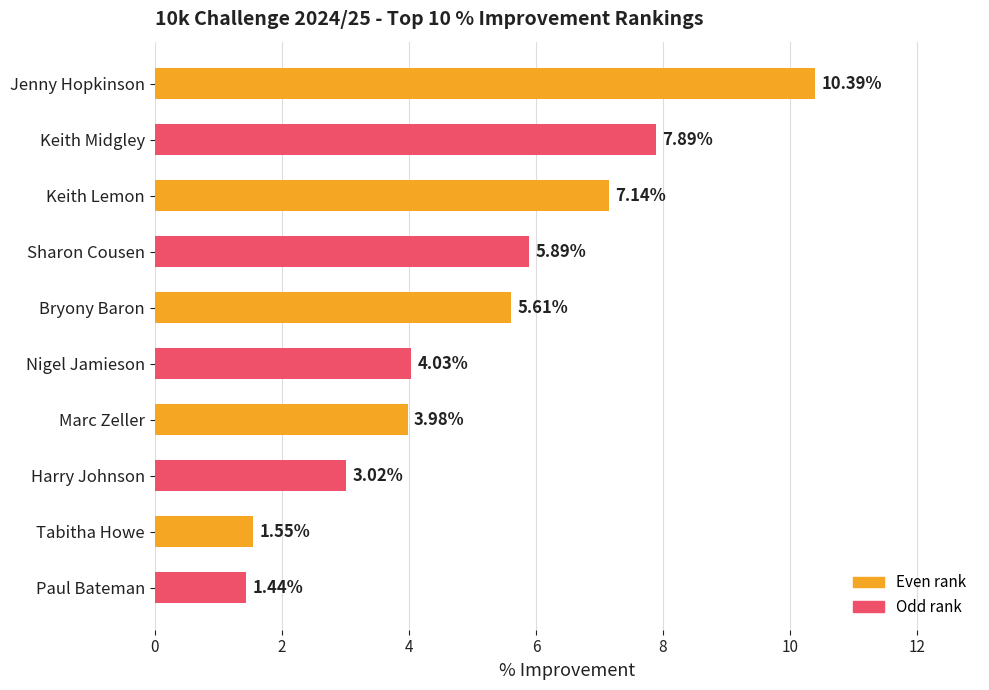

Rank the categories by value from highest to lowest.

Jenny Hopkinson, Keith Midgley, Keith Lemon, Sharon Cousen, Bryony Baron, Nigel Jamieson, Marc Zeller, Harry Johnson, Tabitha Howe, Paul Bateman